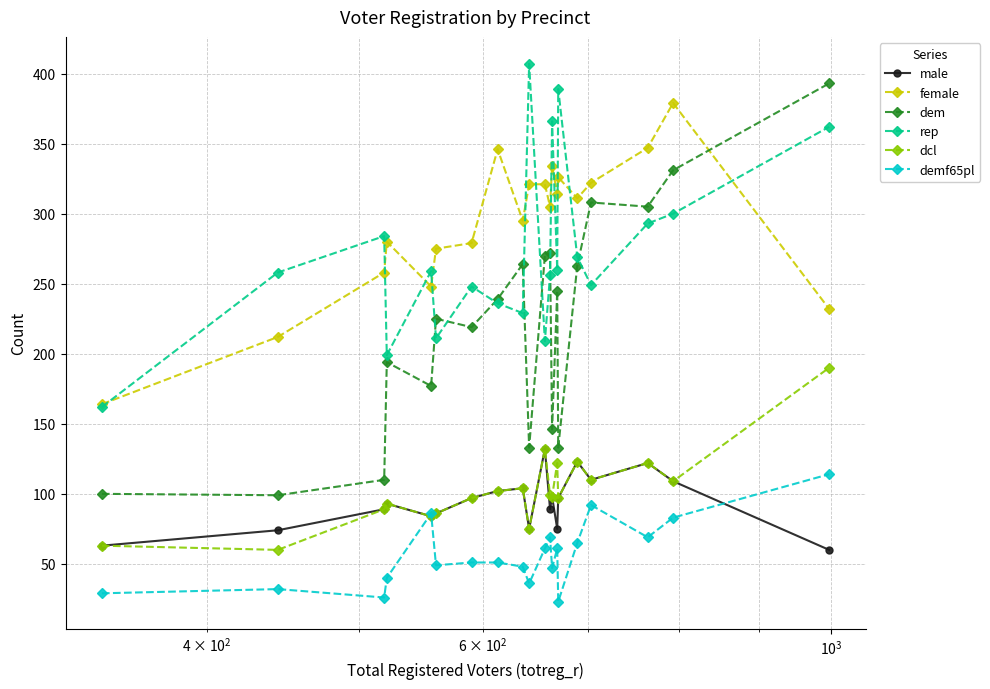

What is the average value of the male series?

94